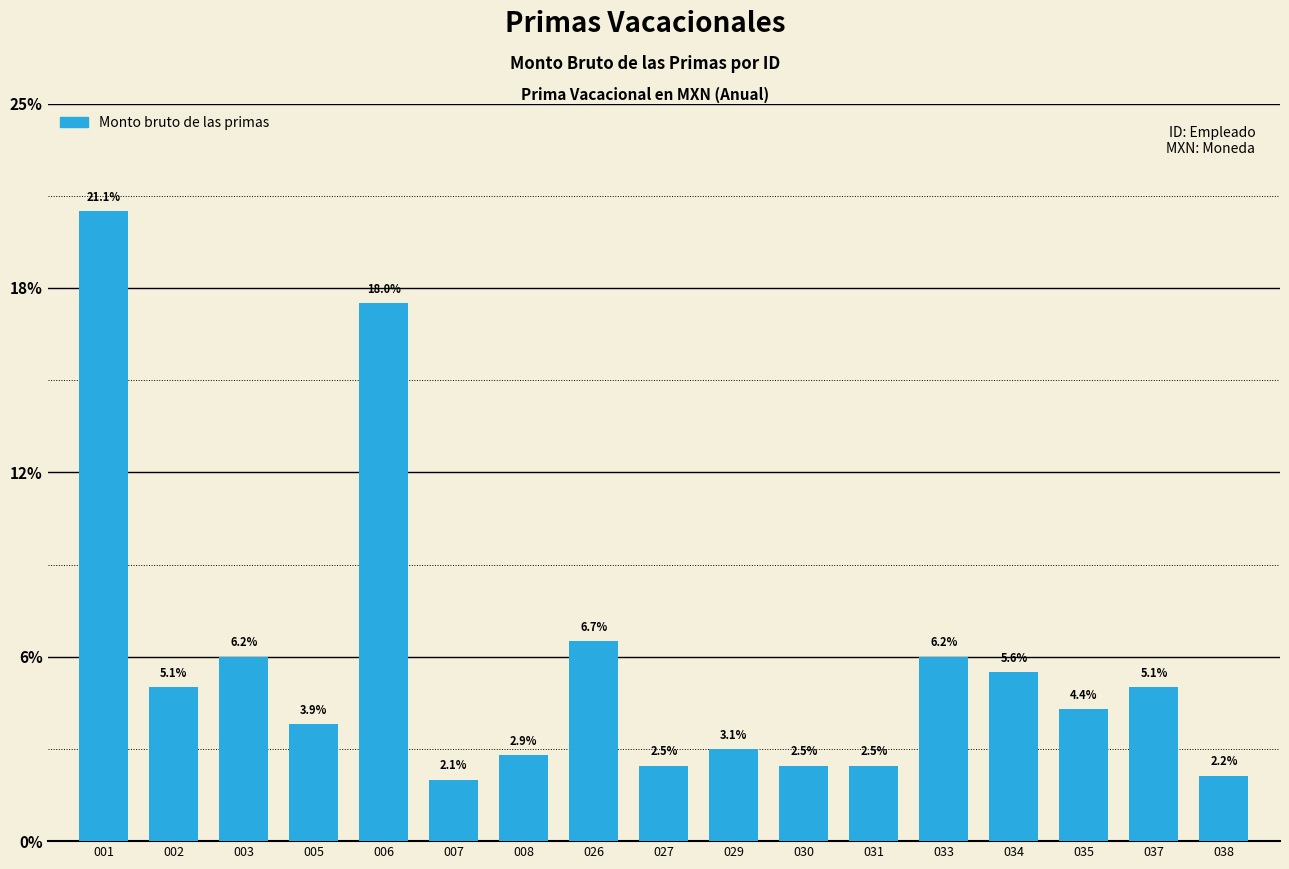

Reading left to right, transcribe all the data shown in this chart.

001=3416.7	002=833.3	003=1000.0	005=633.3	006=2916.7	007=333.3	008=466.7	026=1083.3	027=408.3	029=500.0	030=408.3	031=408.3	033=1000.0	034=916.7	035=716.7	037=833.3	038=355.0